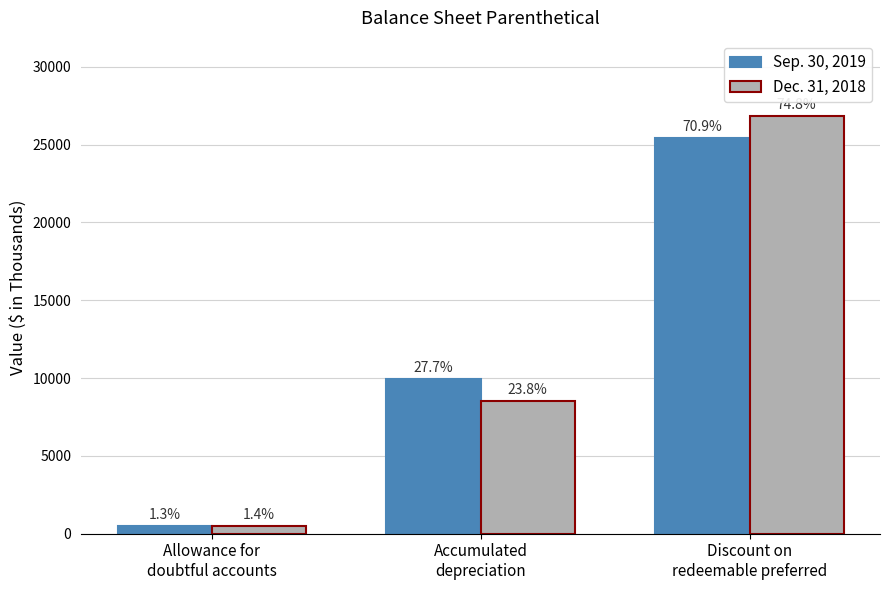

Is it true that Sep. 30, 2019 equals 25444 at Discount on
redeemable preferred?

True